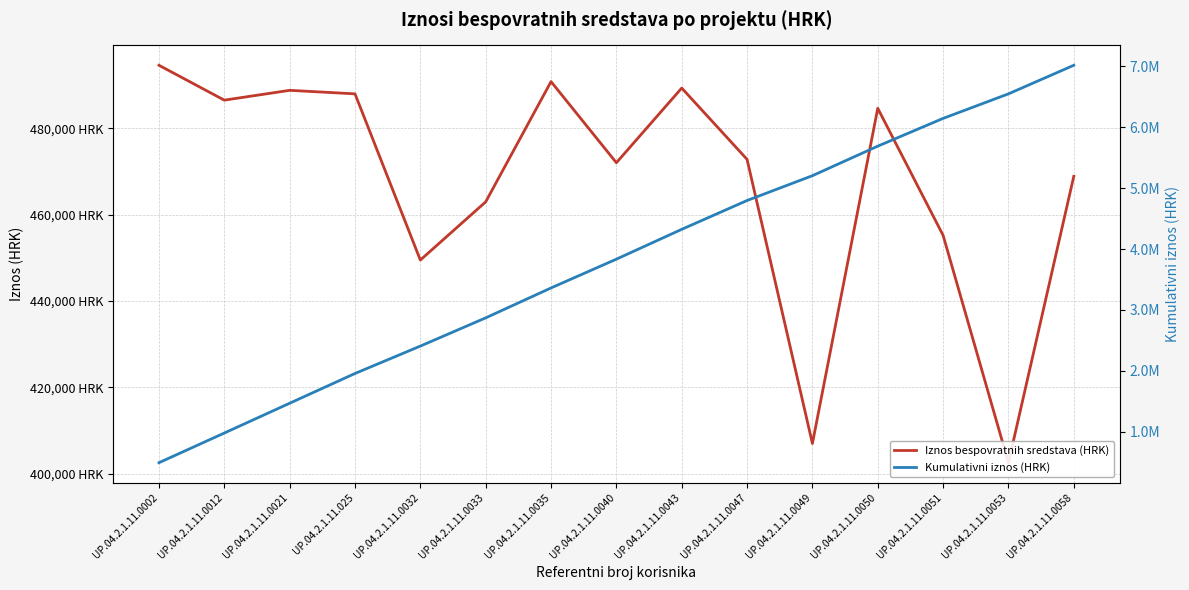

At which label does Kumulativni iznos (HRK) first exceed 3833297?

UP.04.2.1.11.0040